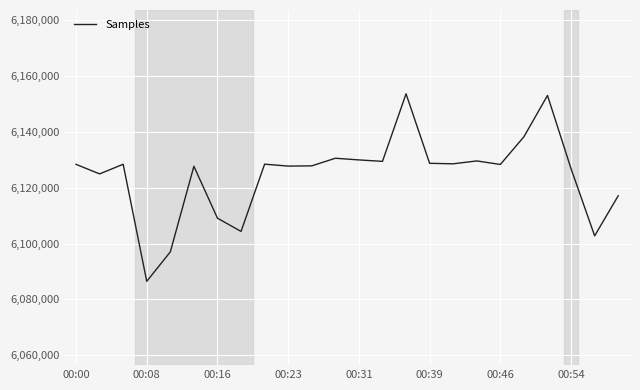

What is the difference between the maximum and minimum values?

67093